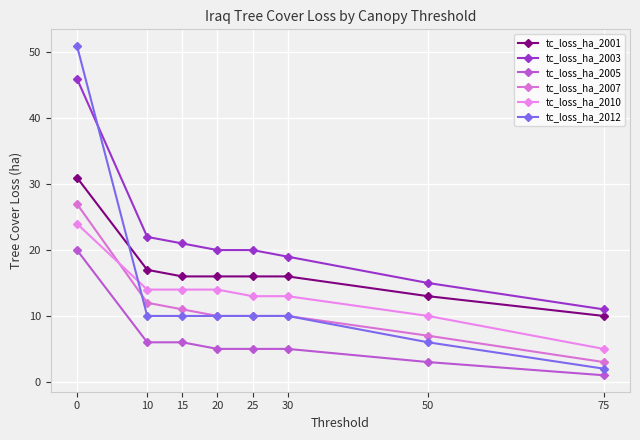

Is this an area chart (filled region under the line)?

No